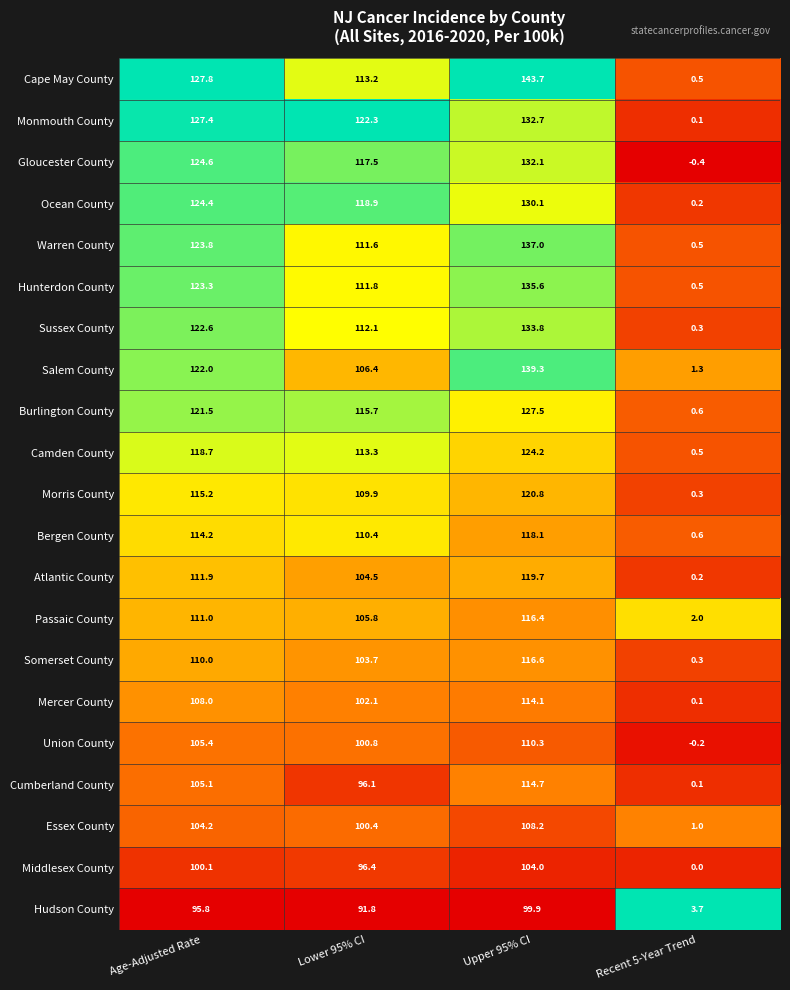

At how many categories does at least one series exceed 37?

3